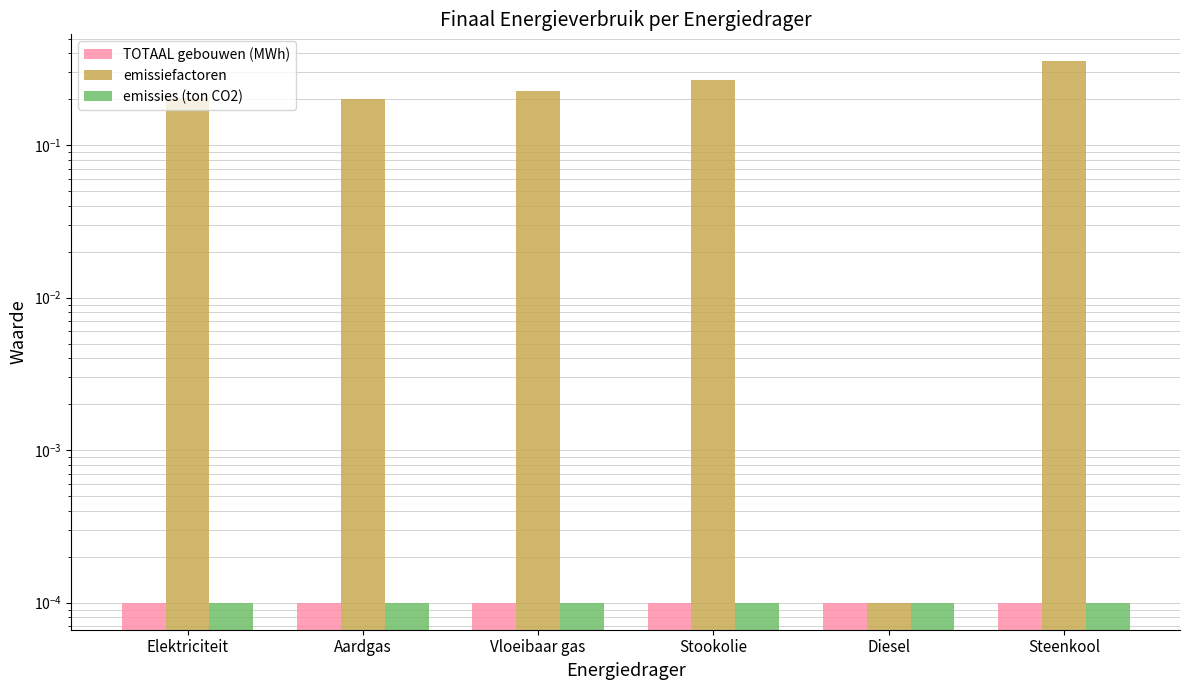

What is the label of the 5th bar from the left?

Diesel